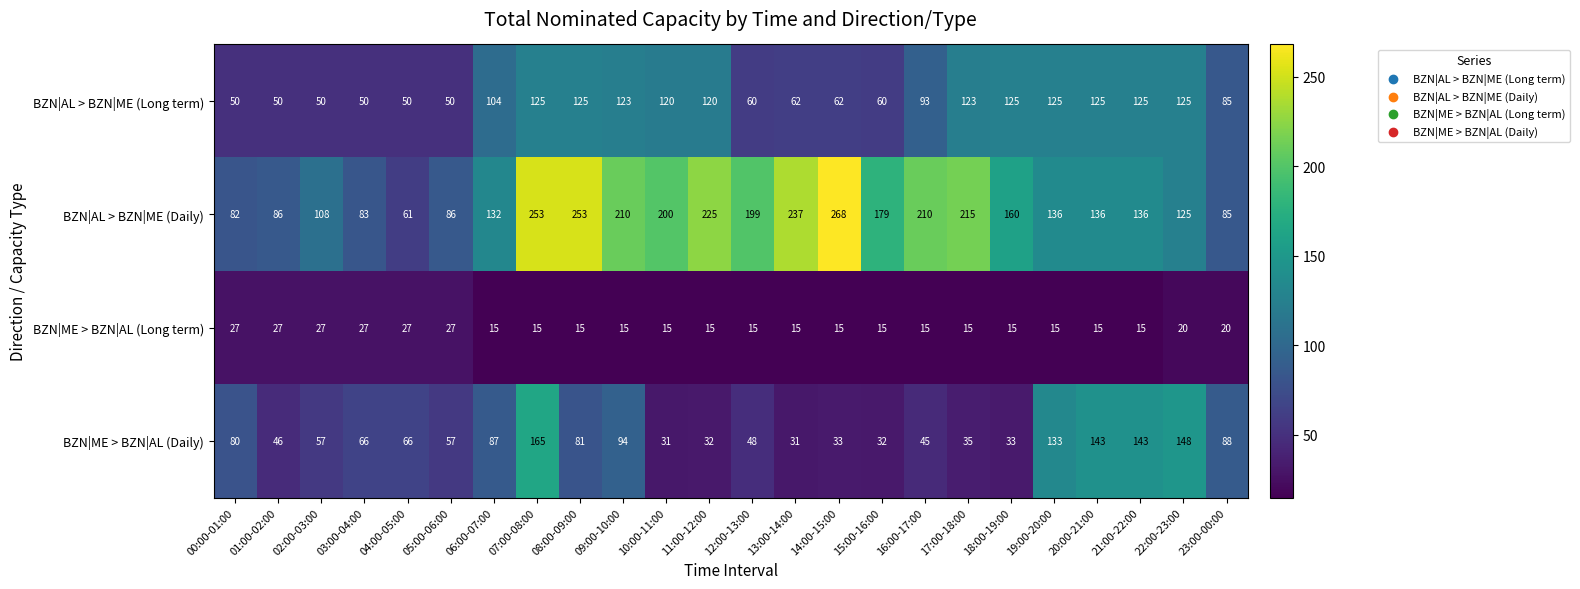

What is the difference between the maximum and minimum values in the BZN|ME > BZN|AL (Long term) series?

12